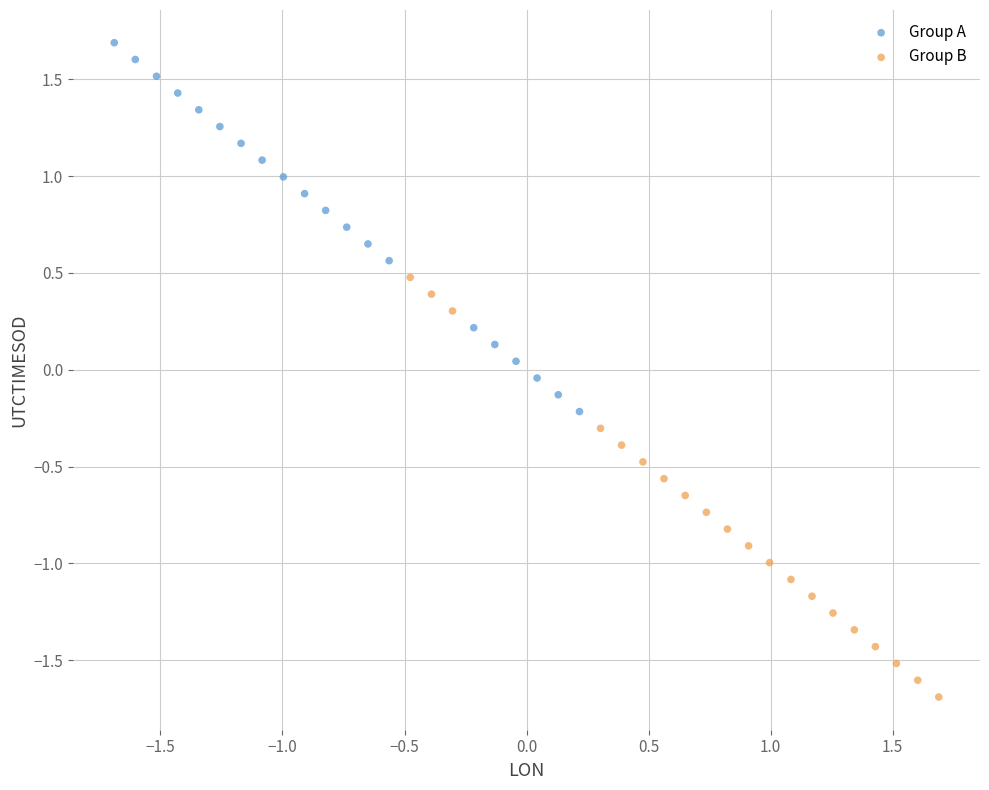

Which series has the widest spread of Y values?

Group B